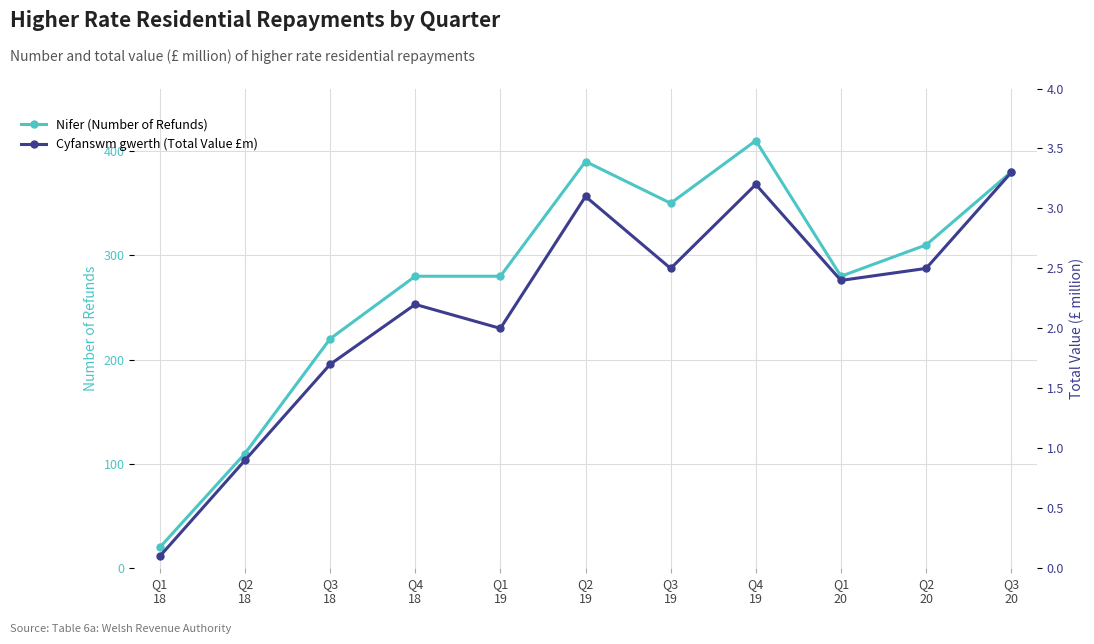

The value of Cyfanswm gwerth (Total Value £m) at Q1
19 is 0.5. True or false?

False